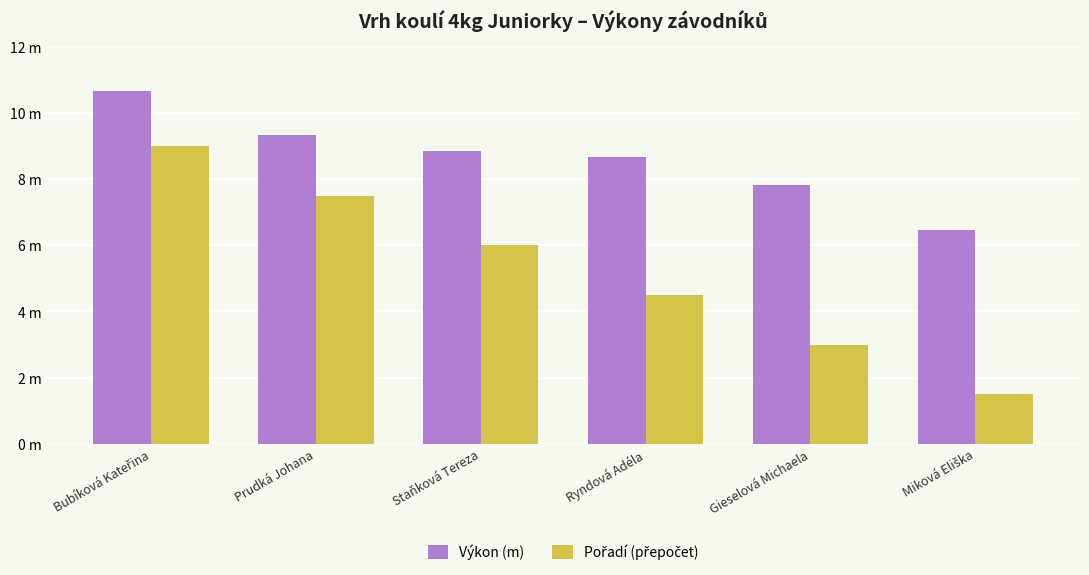

What is the average value of the Výkon (m) series?

8.6